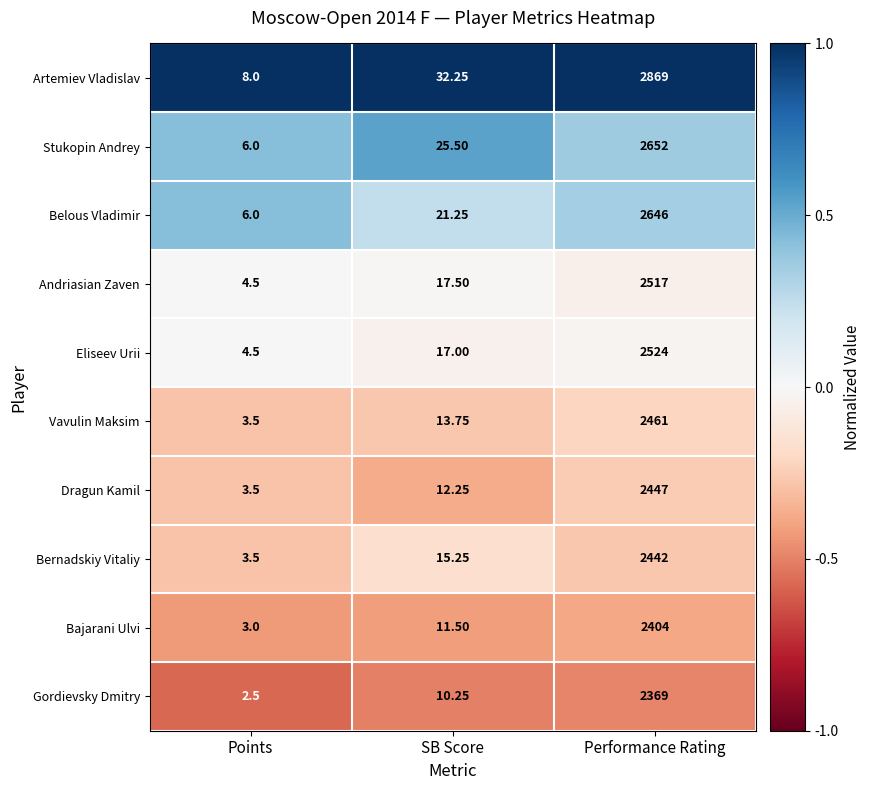

Which category has the lowest value across all series?

Points